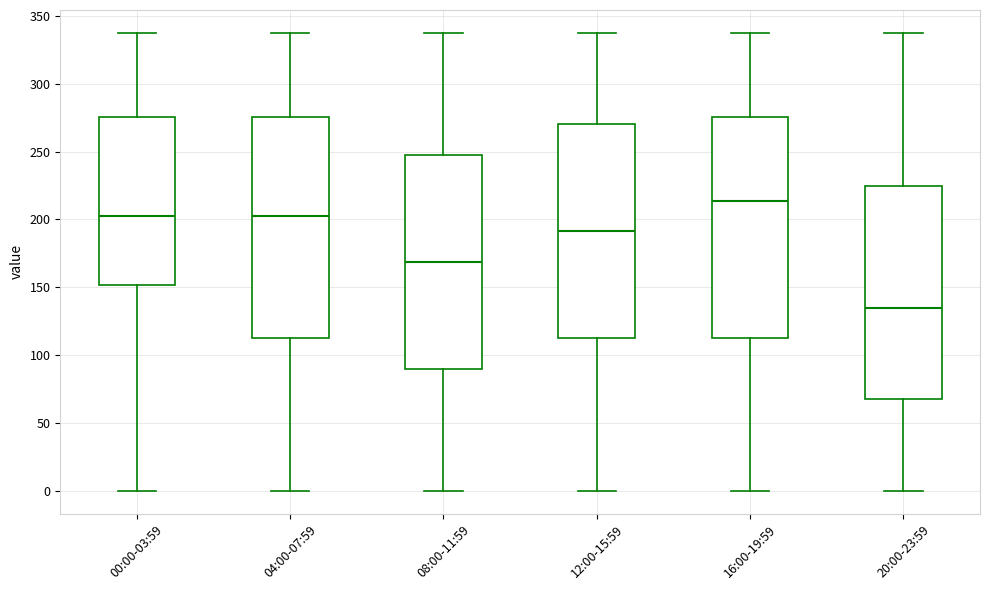

Reading left to right, transcribe this box plot: for each box, give where its median line is, the range the box spans, and where its two whiskers end, as read against the y-axis. The values are not printed on the chart, so give them approximately, as read against the axis.

00:00-03:59: median 205, box 150 to 275, whiskers 0 to 340
04:00-07:59: median 205, box 115 to 275, whiskers 0 to 340
08:00-11:59: median 170, box 90 to 250, whiskers 0 to 340
12:00-15:59: median 190, box 115 to 270, whiskers 0 to 340
16:00-19:59: median 215, box 115 to 275, whiskers 0 to 340
20:00-23:59: median 135, box 70 to 225, whiskers 0 to 340